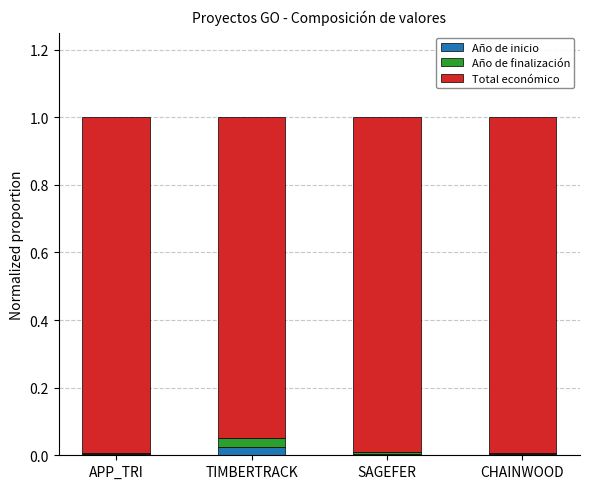

What is the total value across all series at TIMBERTRACK?

1.0